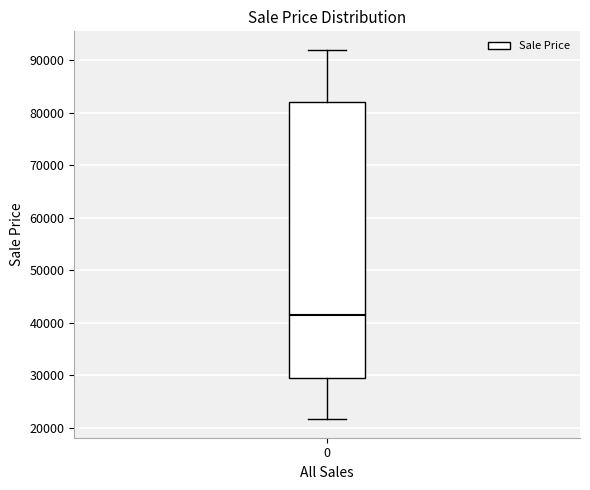

Transcribe this box plot: give where the median line is, the range the box spans, and where the two whiskers end, as read against the y-axis. The values are not printed on the chart, so give them approximately, as read against the axis.

median 42000, box 30000 to 82000, whiskers 22000 to 92000